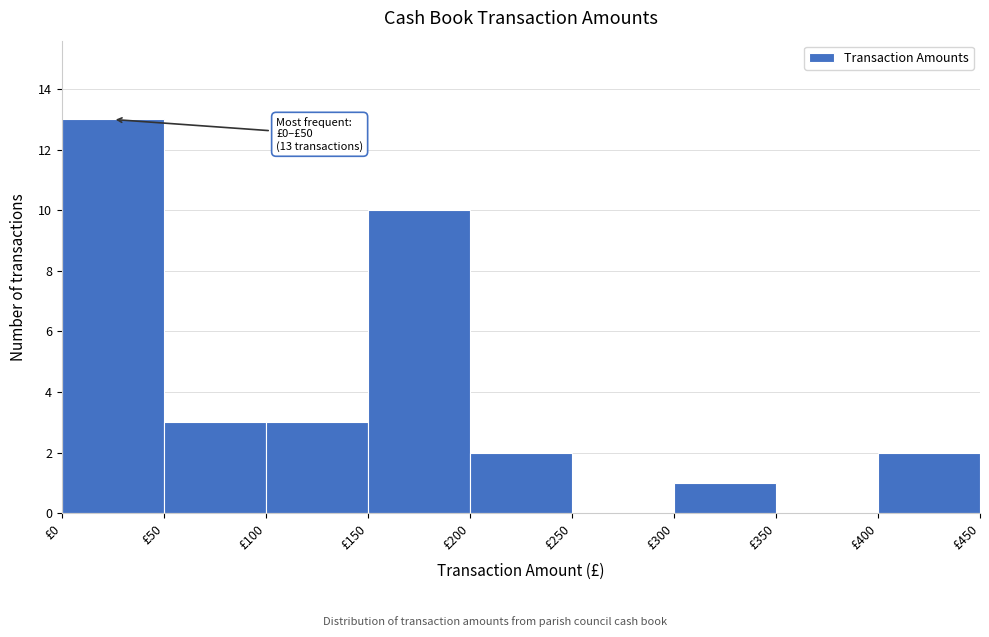

Which range on the x-axis has the tallest bar?

0 to 50